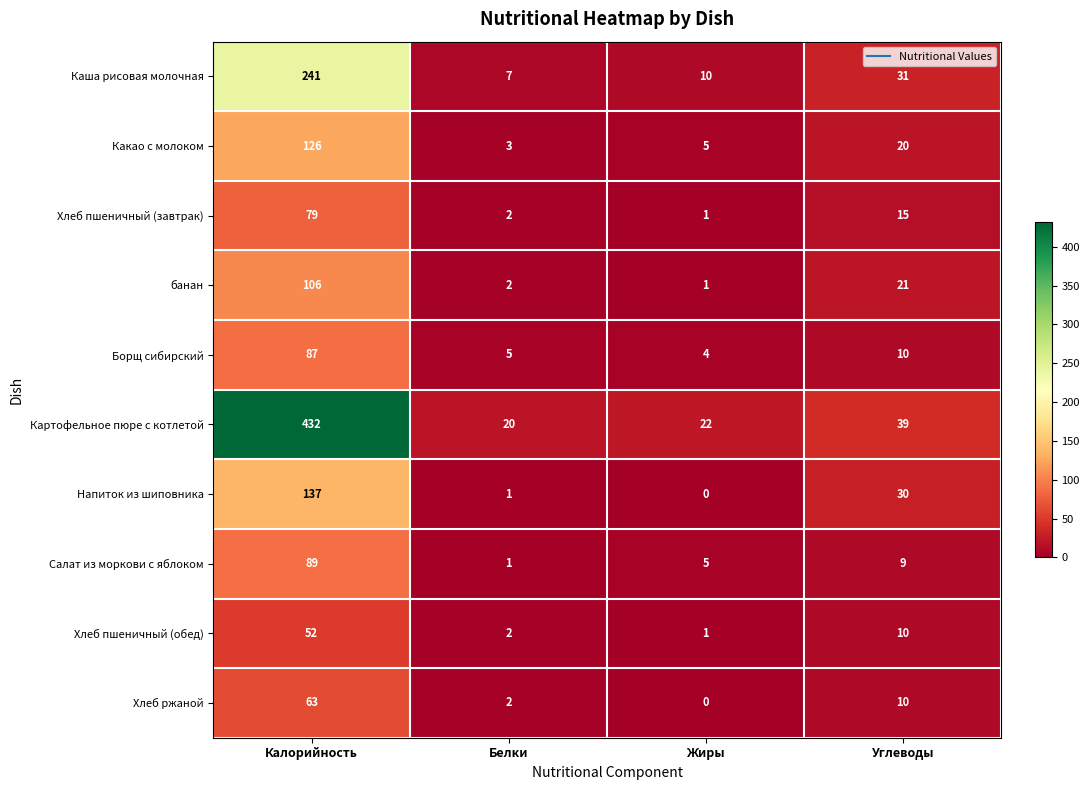

Between Жиры and Углеводы, which series saw the biggest shift?

Напиток из шиповника